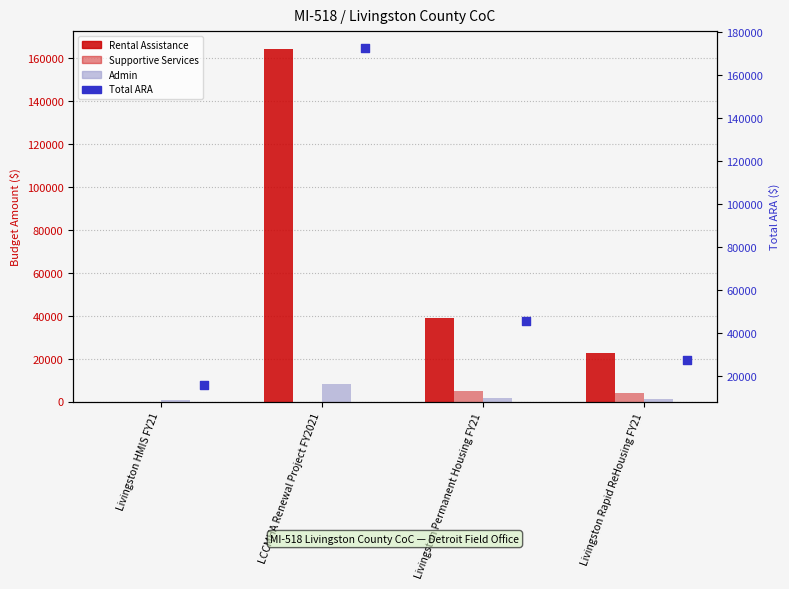

At which category is the sum across all series the highest?

LCCMHA Renewal Project FY2021